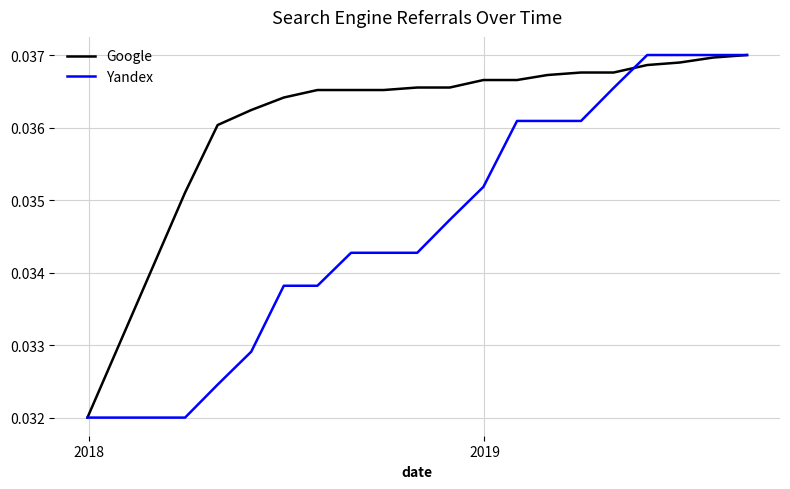

Count the Yandex values in the range 0 to 1.

21